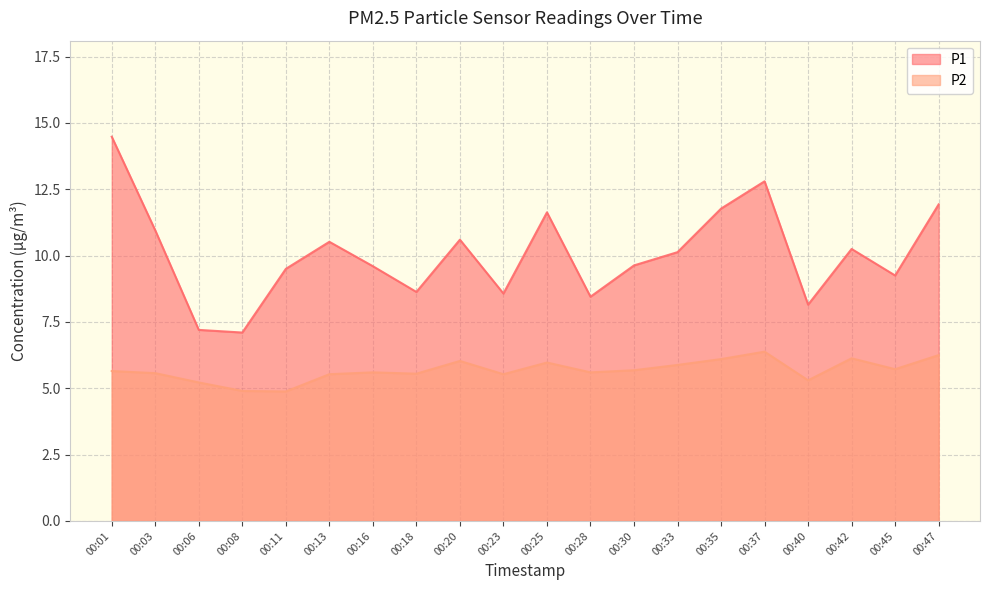

How many interior local valleys does the P2 series have?

6